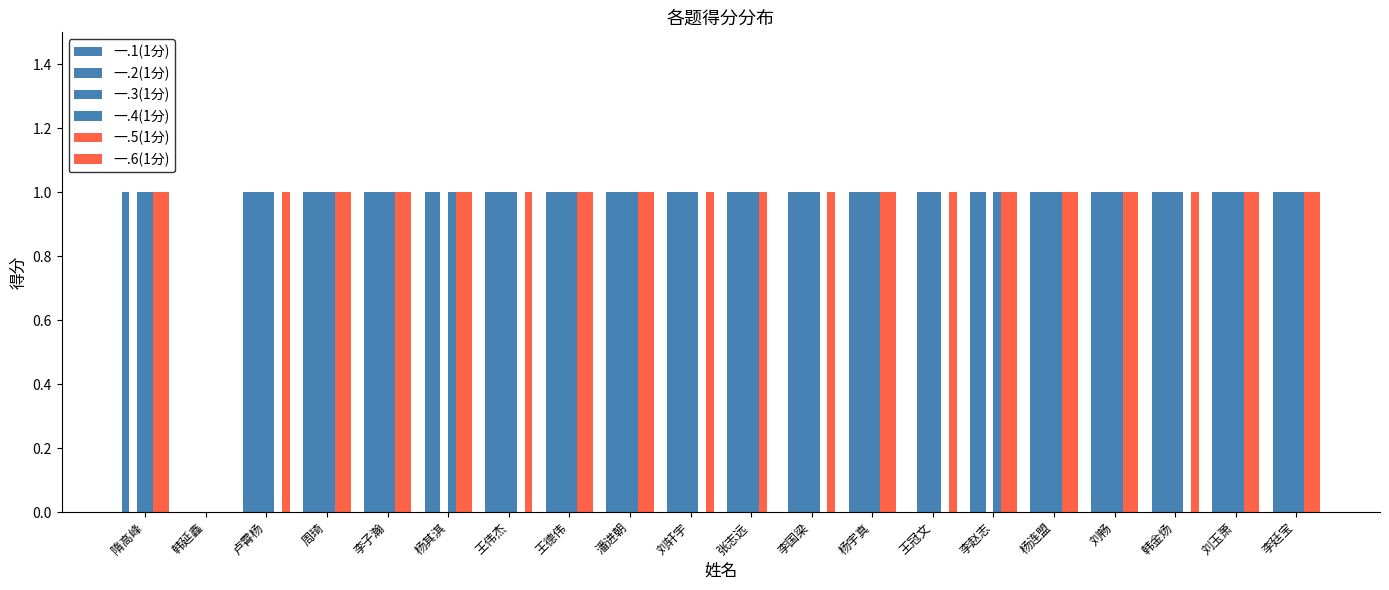

Are the bars grouped side by side (vs. stacked)?

Yes